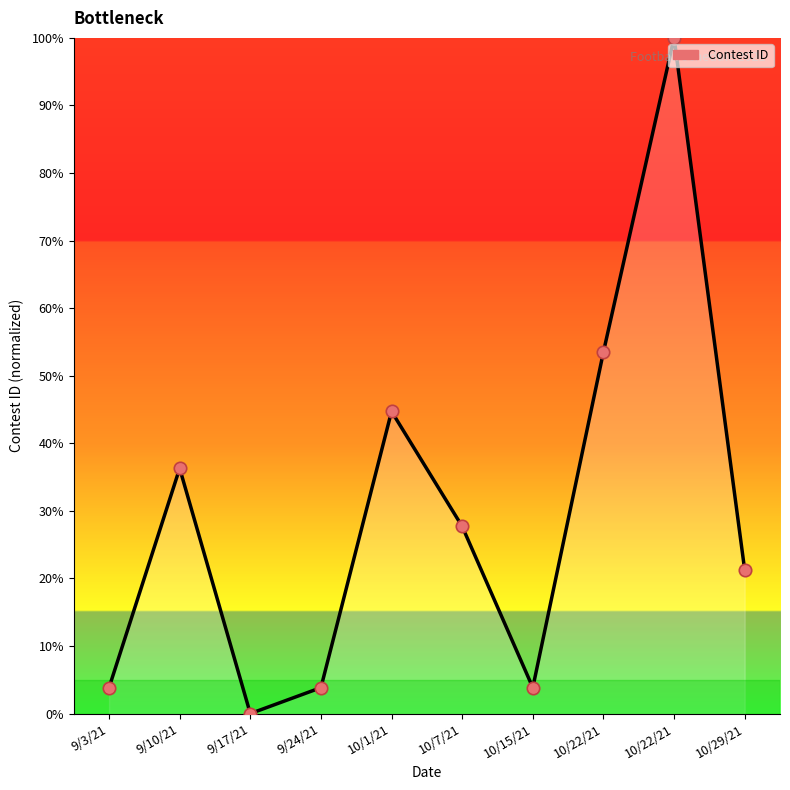

What is the ratio of the value at 10/15/21 to the value at 10/29/21?

0.2